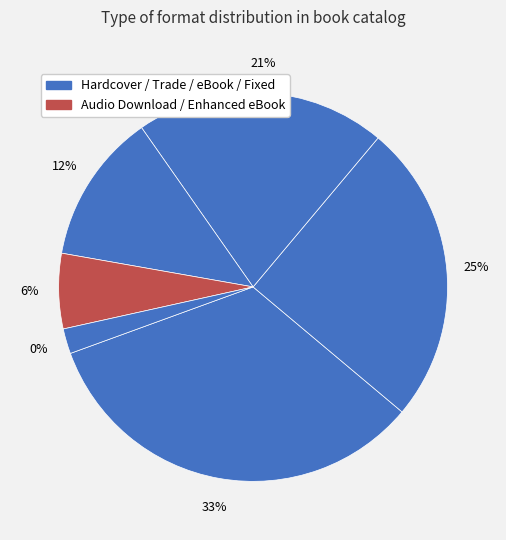

Is it true that Hardcover is 33% of the pie?

True